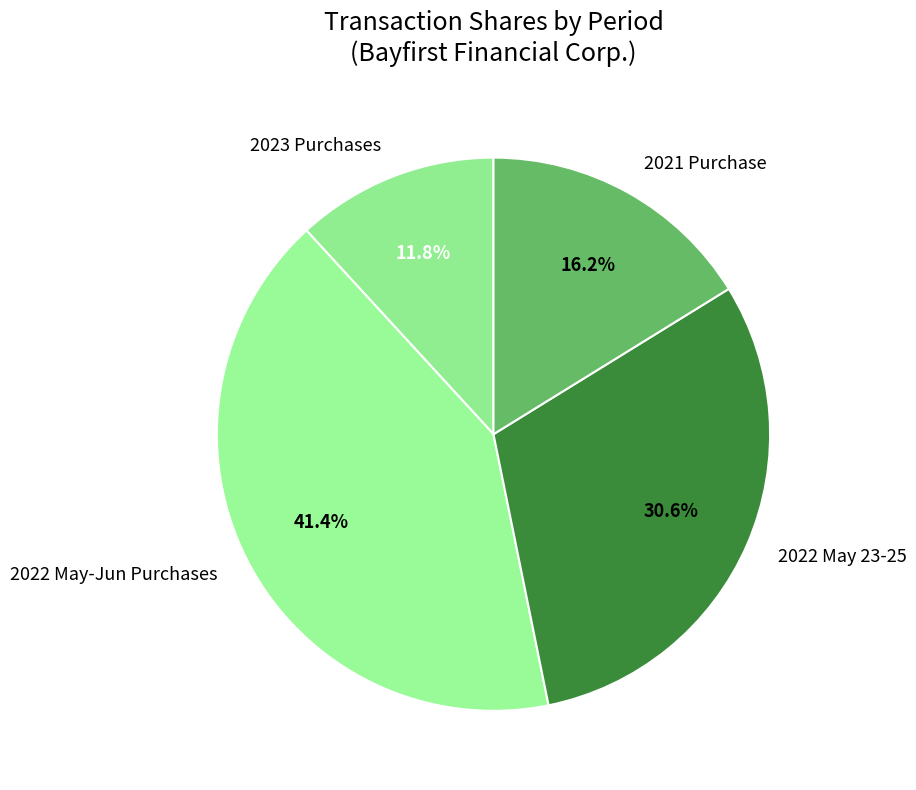

Between 2021 Purchase and 2022 May 23-25, which is larger?

2022 May 23-25